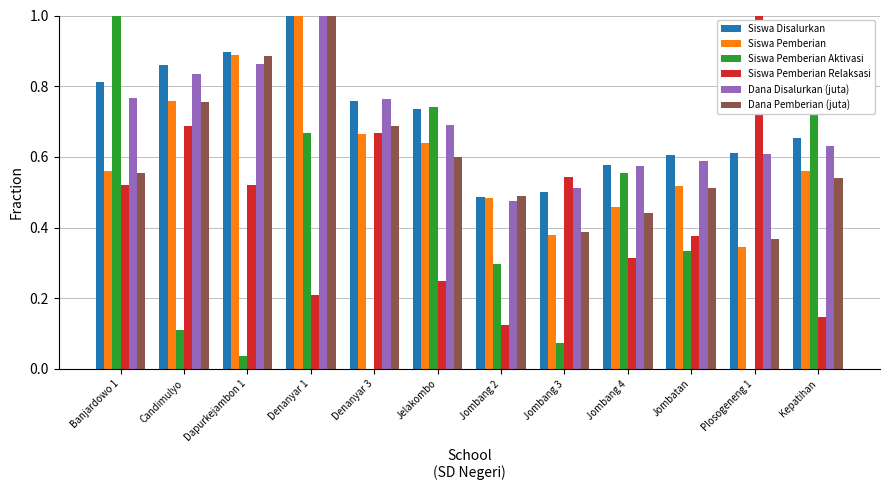

Which series changed the most between Candimulyo and Kepatihan?

Siswa Pemberian Aktivasi